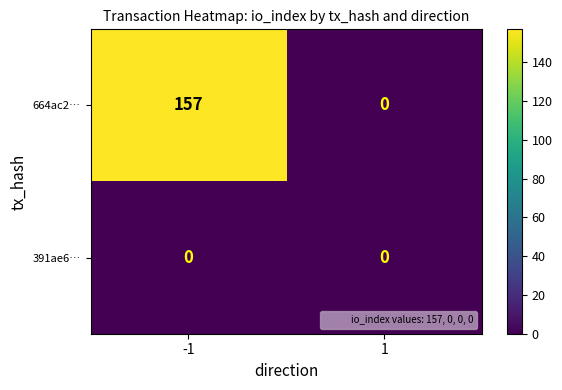

Which series has the widest spread of values?

664ac2…